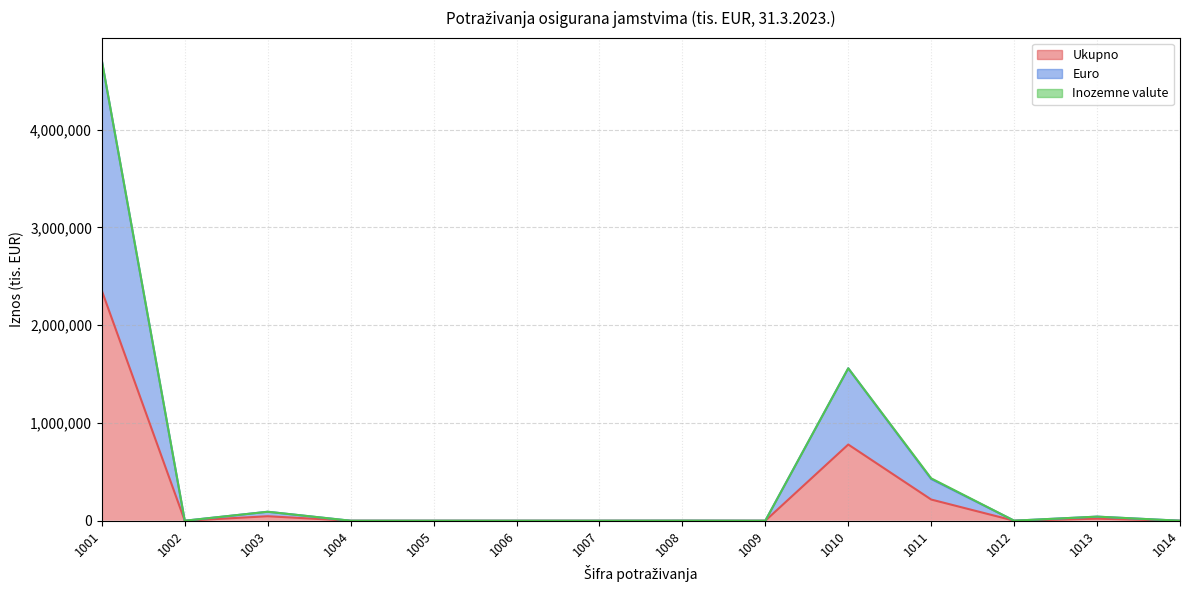

What is the sum of the Euro values at 1007 and 1012?

476